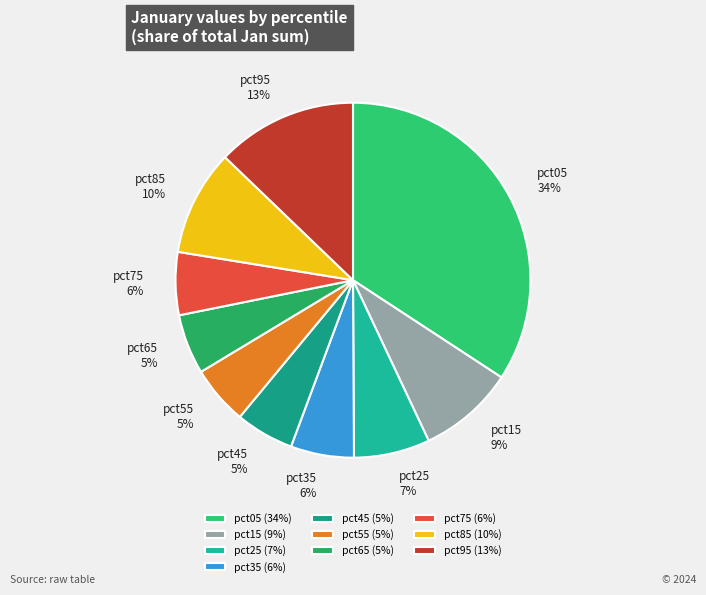

To the nearest percent, what is the difference between the largest and smallest slice percentages?

29%